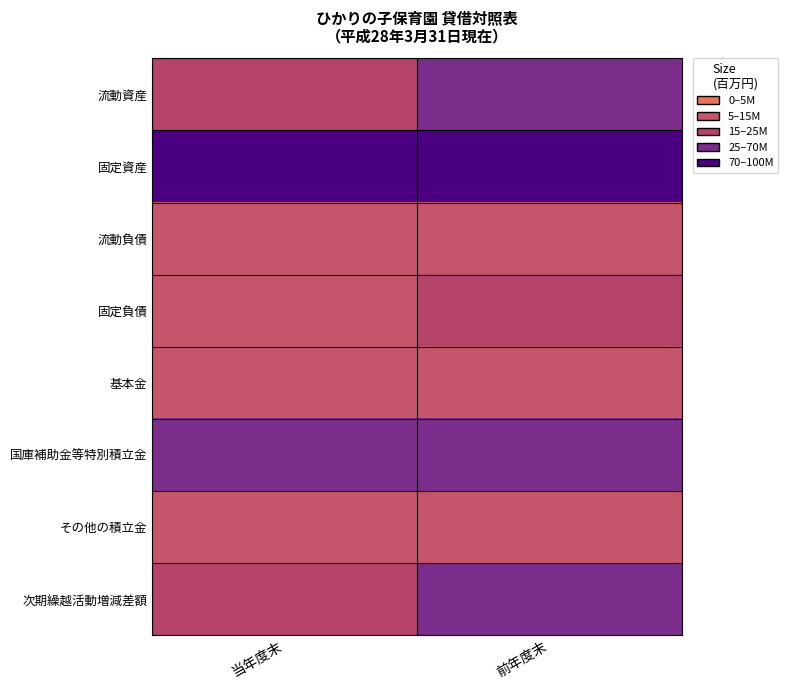

How many distinct data groups are displayed?

8